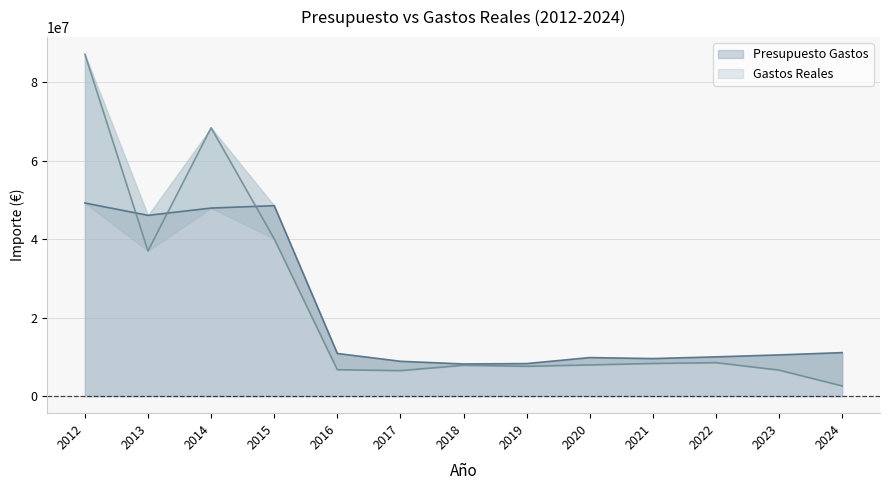

What is the total value across all series at 2012?

136451074.1